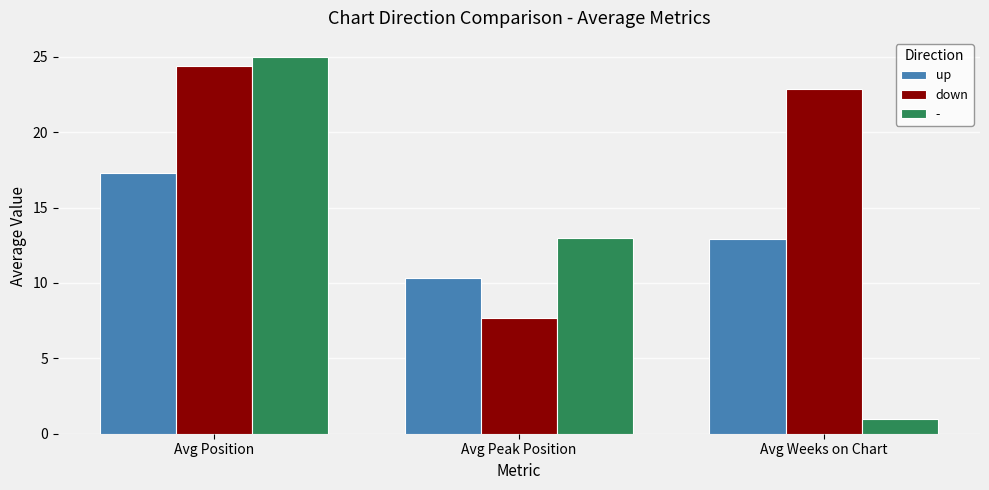

What is the average value of the down series?

18.3